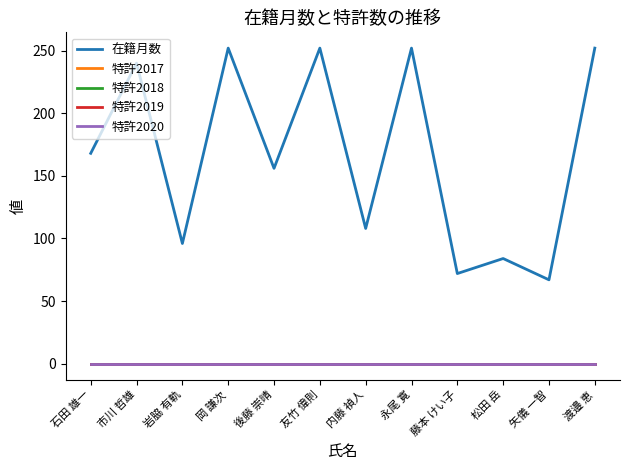

What is the label of the 3rd point from the left?

岩脇 有軌